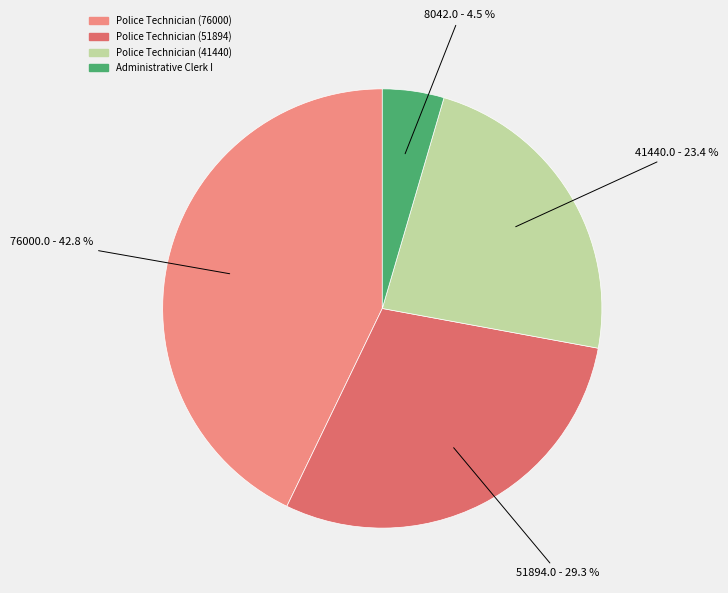

Is there a majority slice in this chart?

No